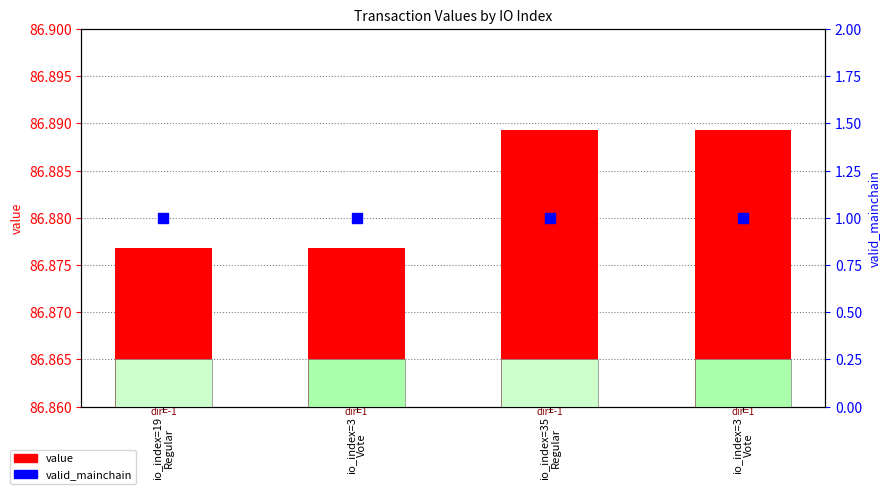

At how many categories does at least one series exceed 38?

4